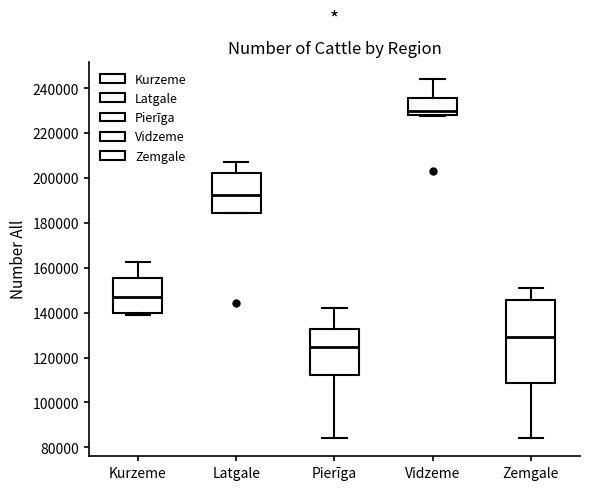

Reading left to right, read every box against the y-axis: the position of its median line, the range the box covers, and the ends of its whiskers. The values are not printed on the chart, so give them approximately, as read against the axis.

Kurzeme: median 146000, box 140000 to 156000, whiskers 138000 to 162000
Latgale: median 192000, box 184000 to 202000, whiskers 184000 to 206000
Pierīga: median 124000, box 112000 to 132000, whiskers 84000 to 142000
Vidzeme: median 230000, box 228000 to 236000, whiskers 228000 to 244000
Zemgale: median 130000, box 108000 to 146000, whiskers 84000 to 152000